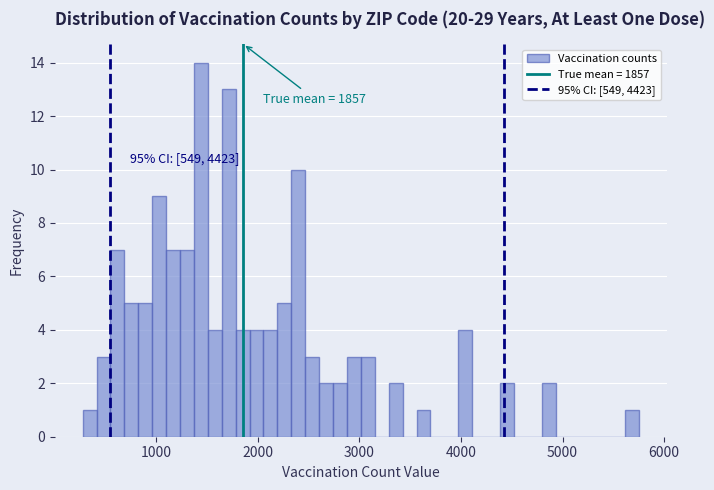

Read against the x-axis, roughly where is the centre of the tallest bar?

1400